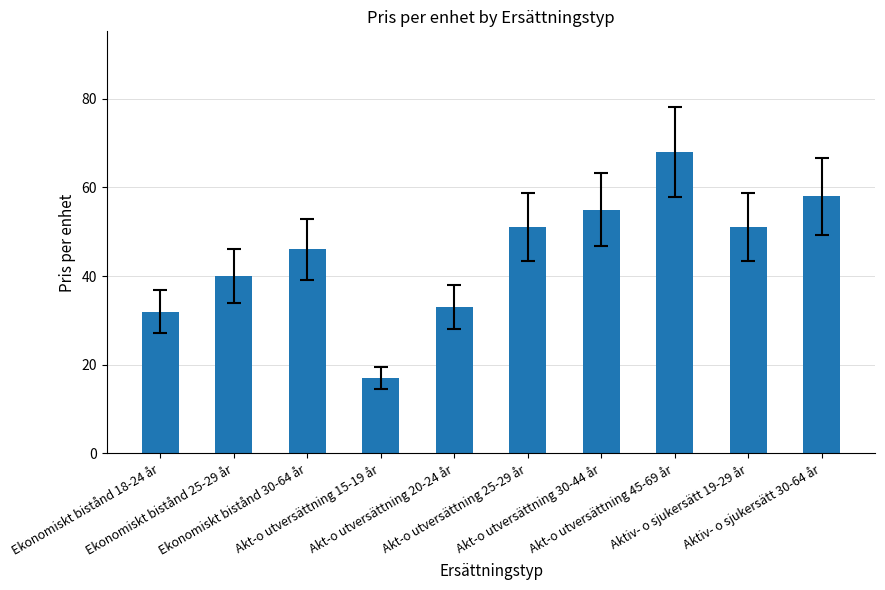

What is the difference between the maximum and minimum values?

51